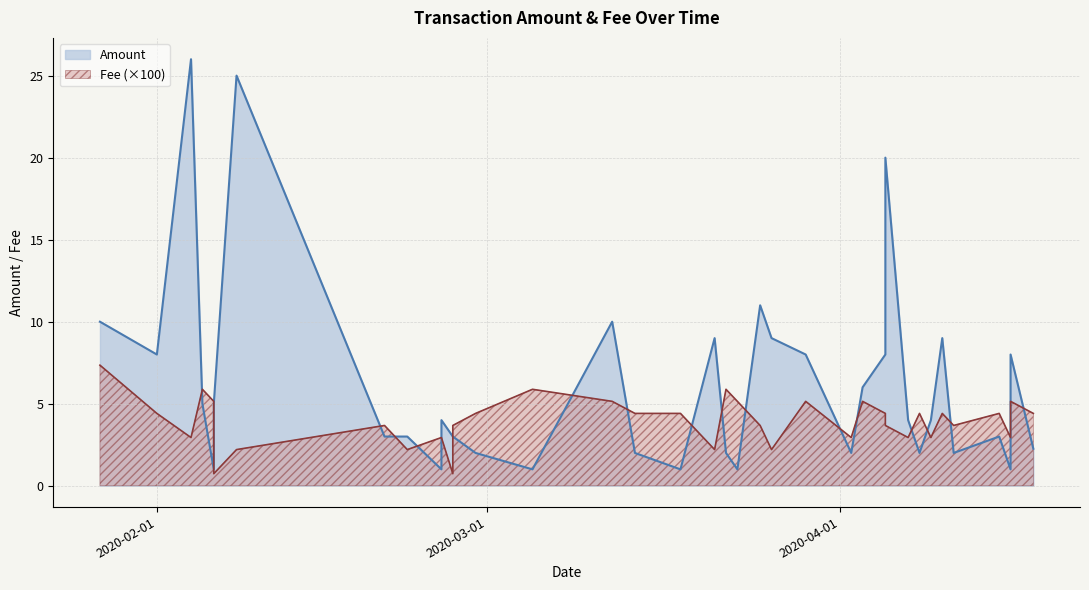

Count the number of categories in the chart.

37